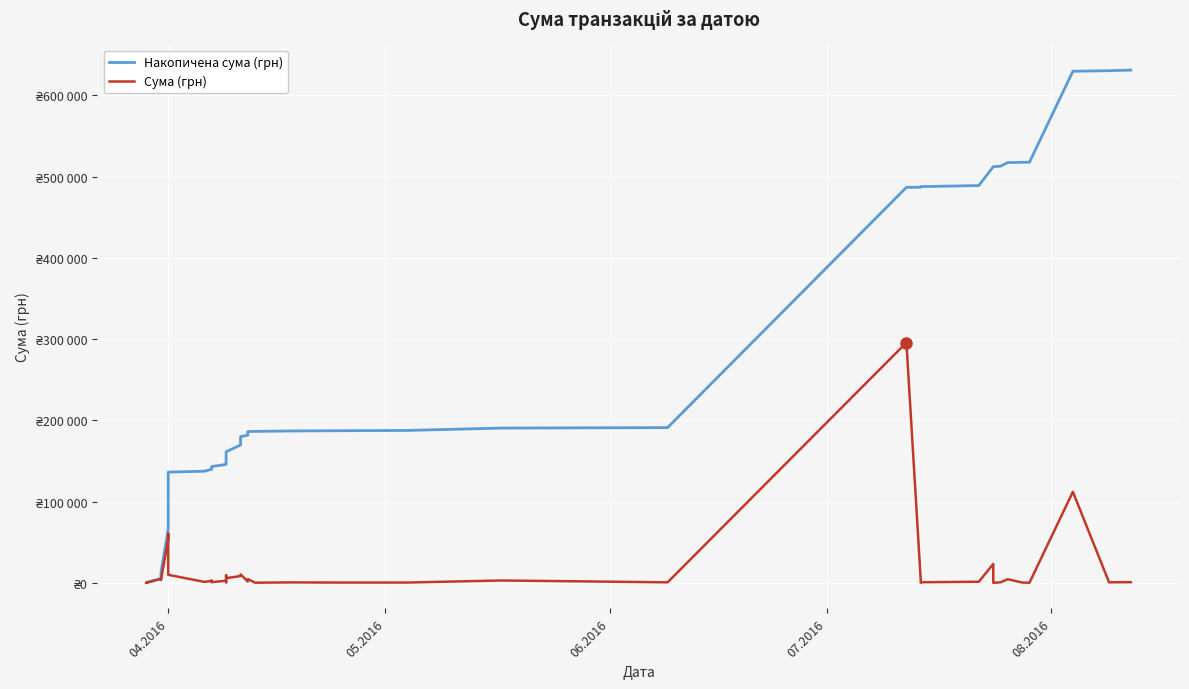

What are all the series names shown in the legend?

Накопичена сума (грн), Сума (грн)